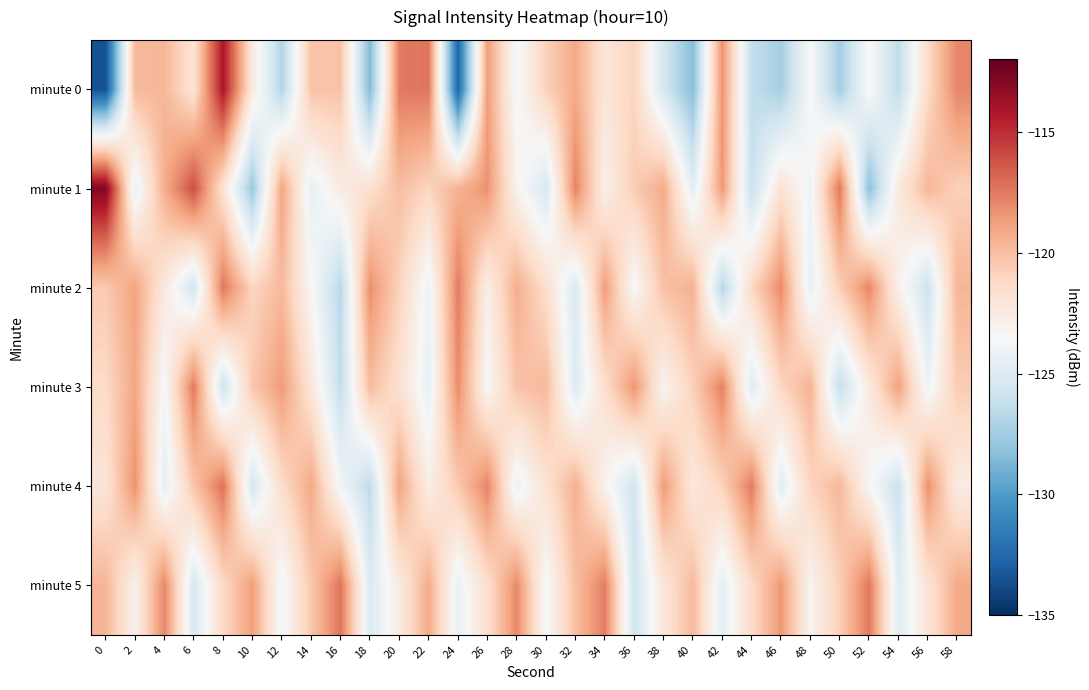

What is the minimum value shown in the chart?

-133.6